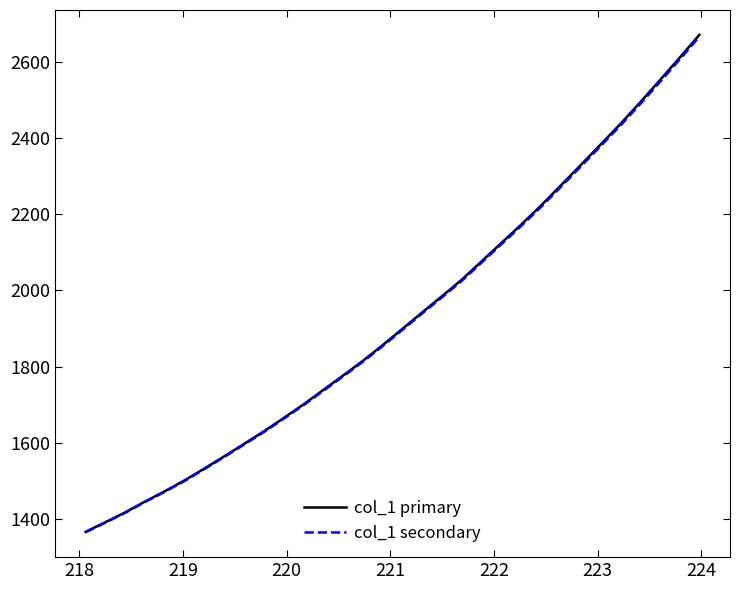

Which series has the widest spread of values?

col_1 primary